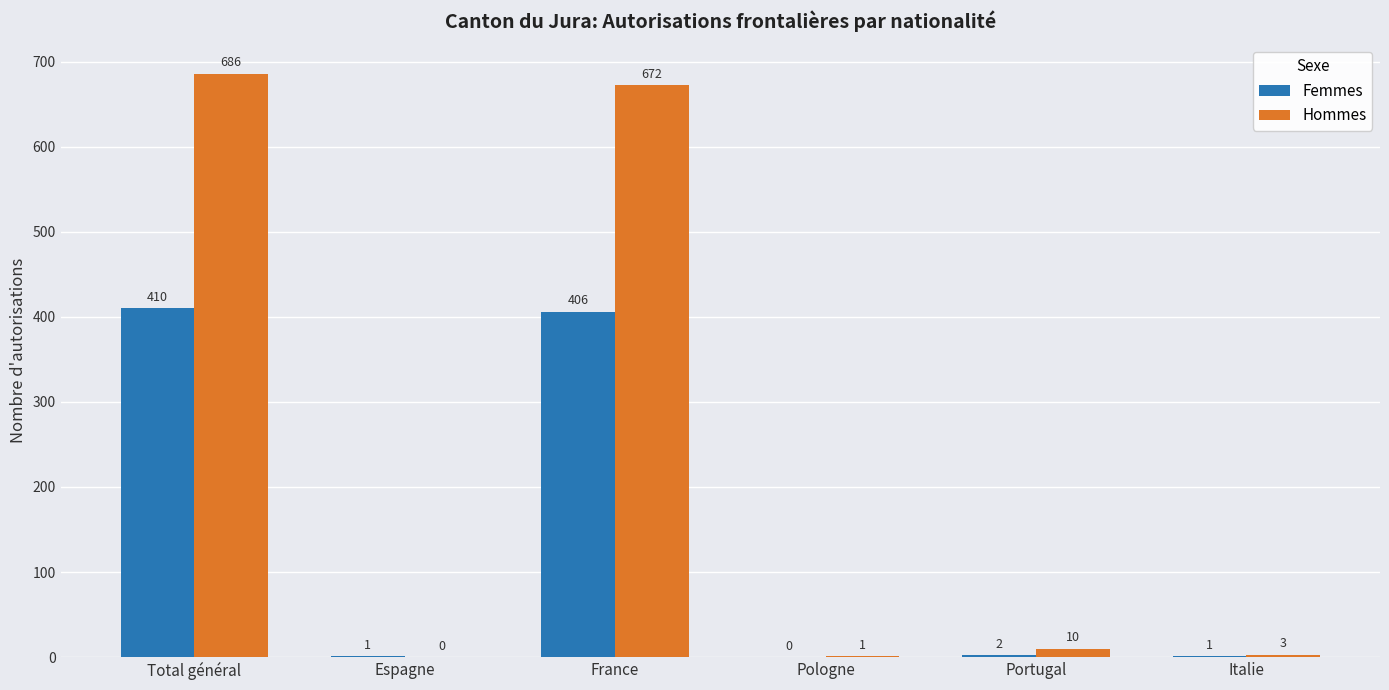

Between Espagne and Portugal, which series saw the biggest shift?

Hommes